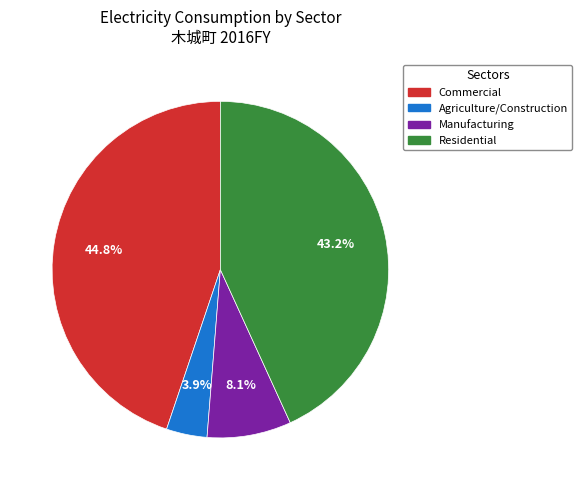

Is there any slice that represents more than half of the pie?

No